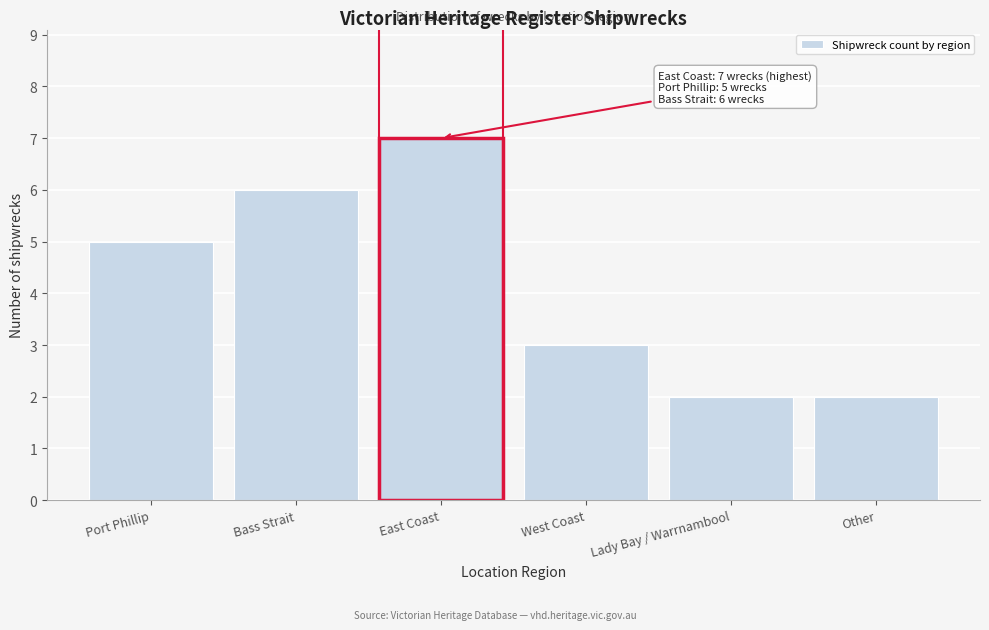

Reading left to right, what are all the values shown in this chart?

5	6	7	3	2	2